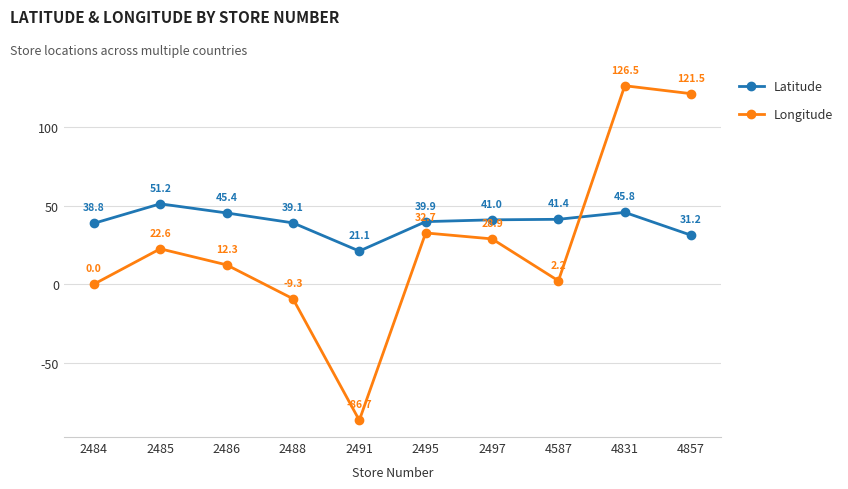

Between 2484 and 4857, which series saw the biggest shift?

Longitude